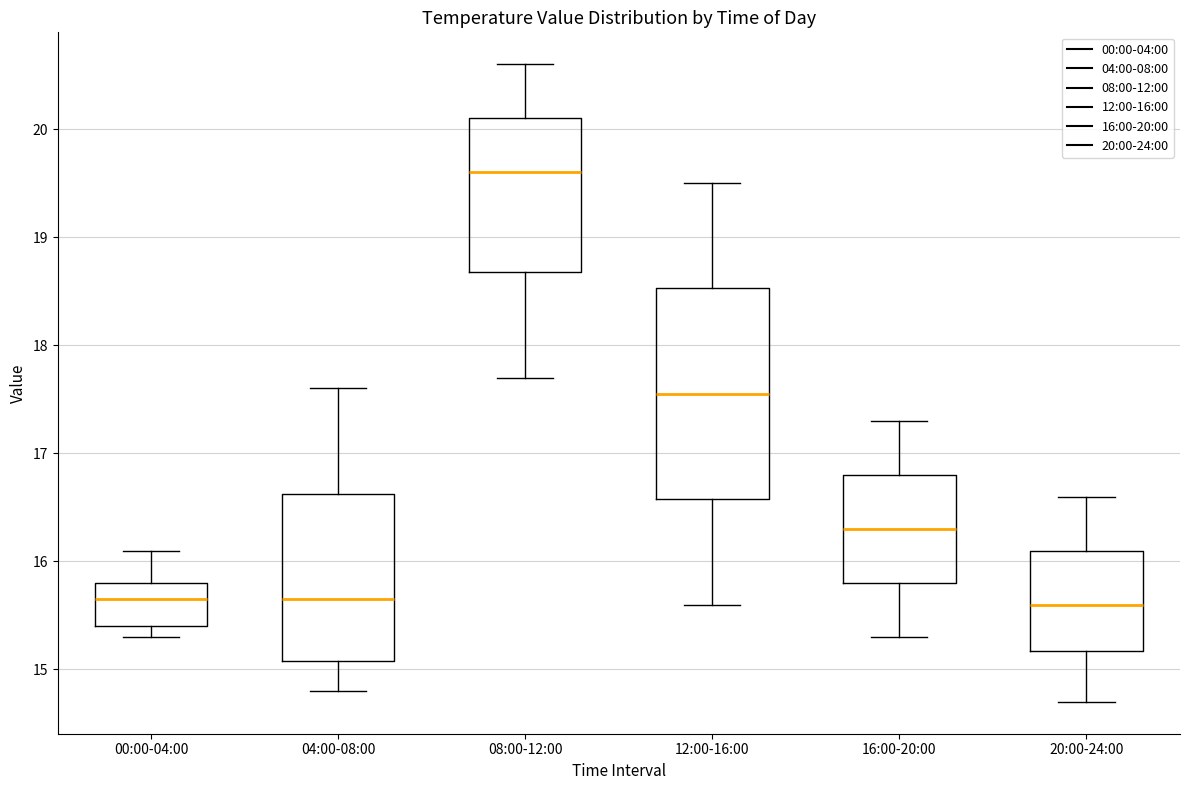

Where does the upper whisker of the box for 20:00-24:00 end on the y-axis? The values are not printed on the chart, so give them approximately, as read against the axis.

16.6